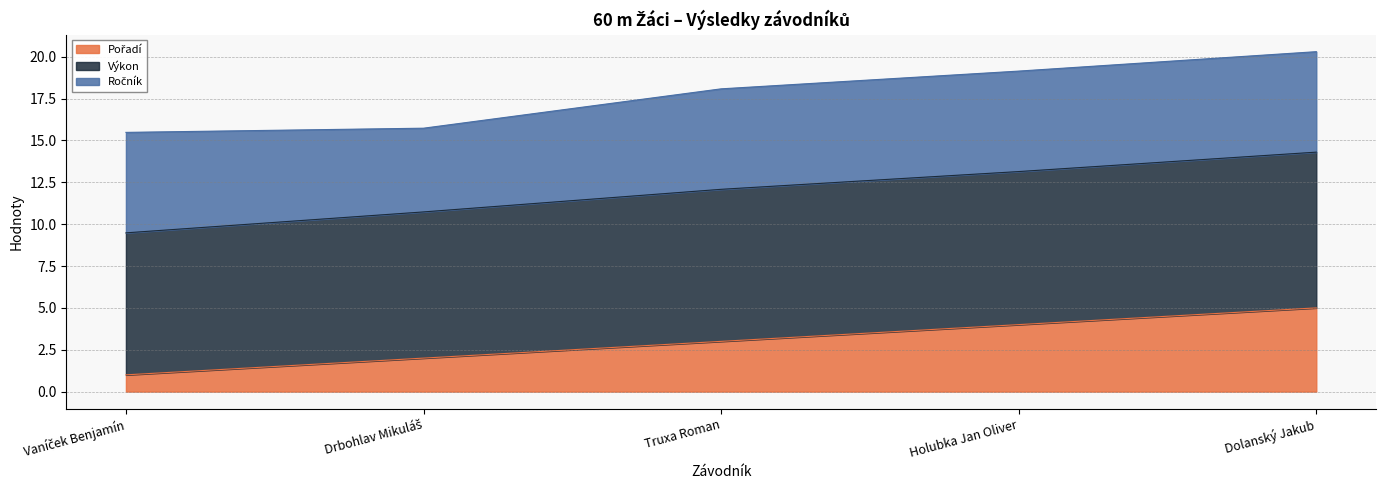

Which category has the highest value in the Pořadí series?

Dolanský Jakub